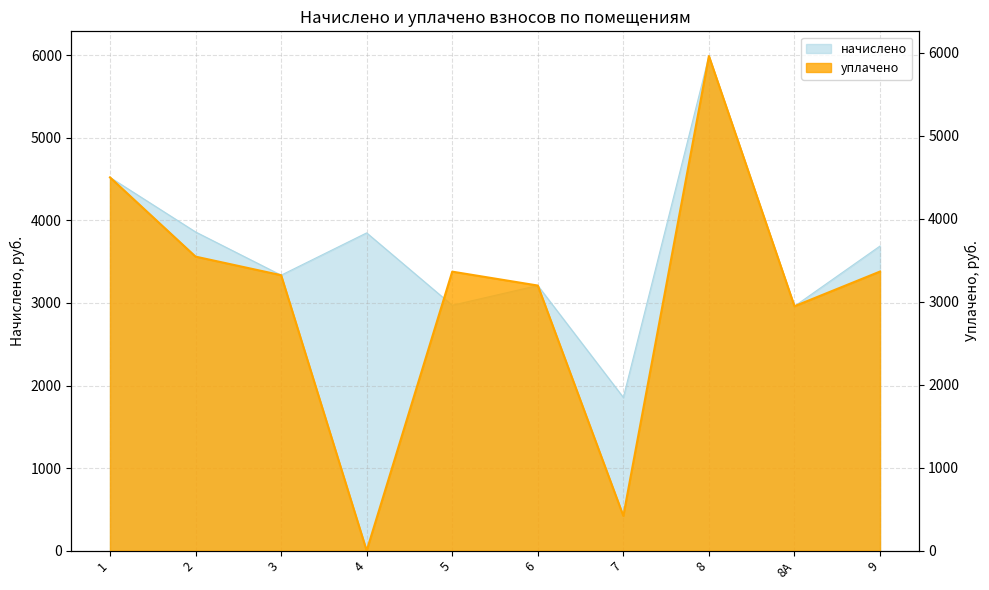

What is the difference between the second highest and second lowest values in the уплачено series?

4079.3